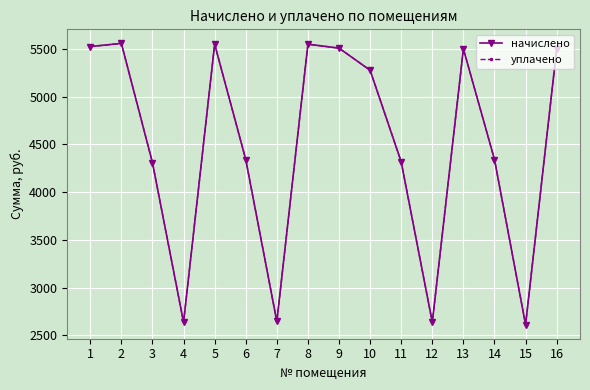

What are all the series names shown in the legend?

начислено, уплачено